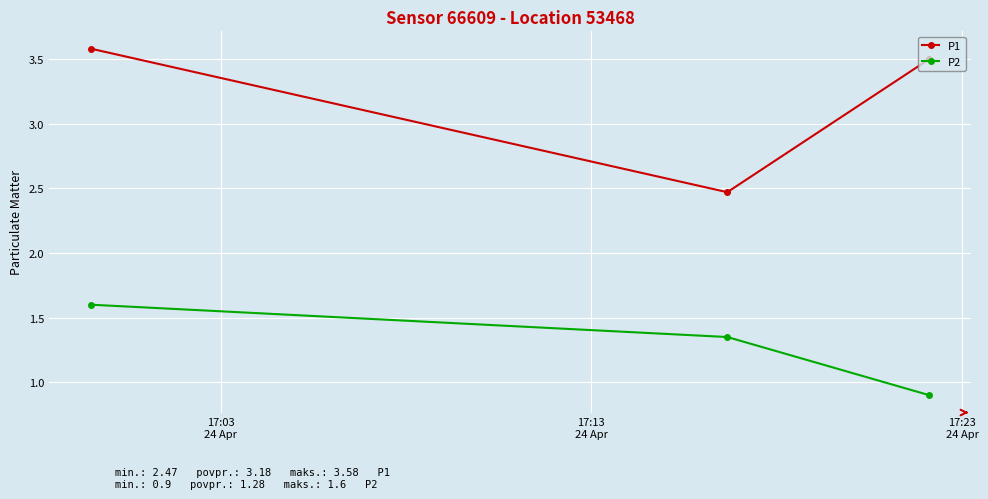

At how many categories does at least one series exceed 2?

3